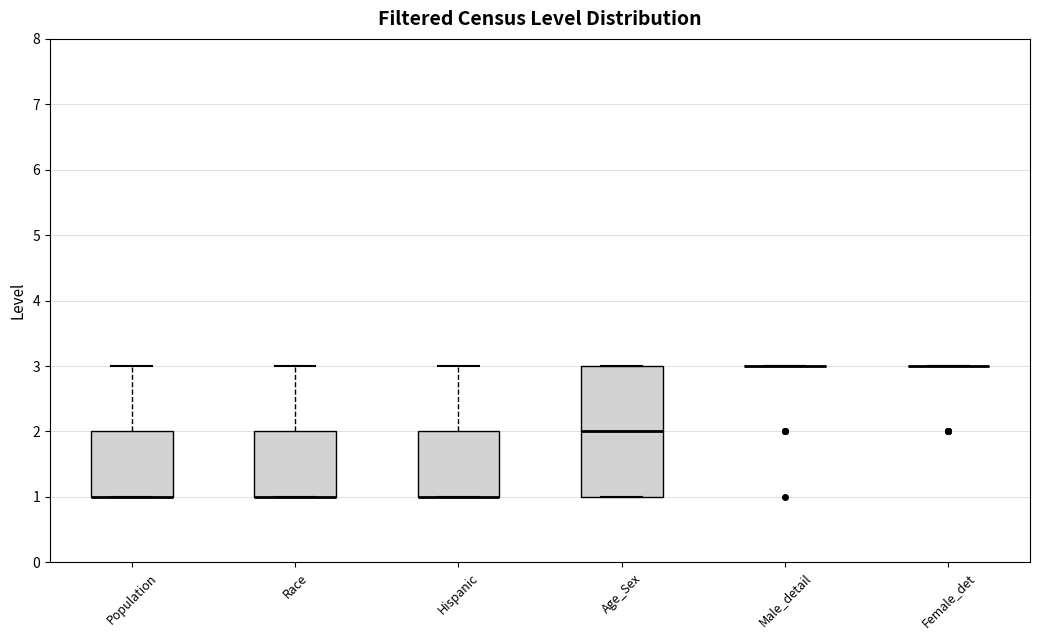

Comparing the boxes themselves (not the whiskers), which one is the tallest?

Age_Sex